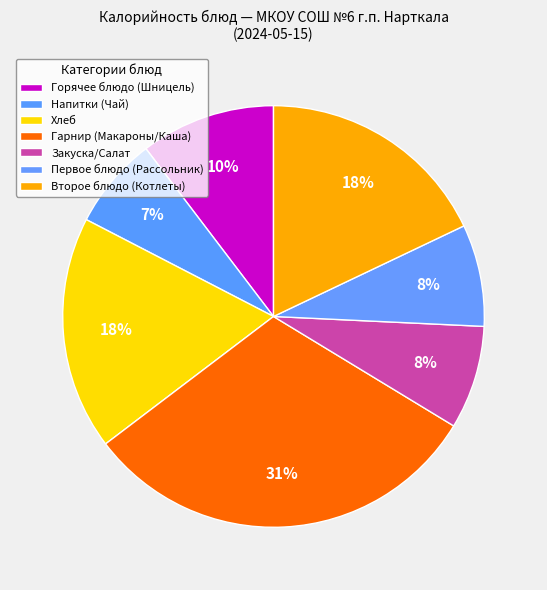

Which slice is the largest?

Гарнир (Макароны/Каша)